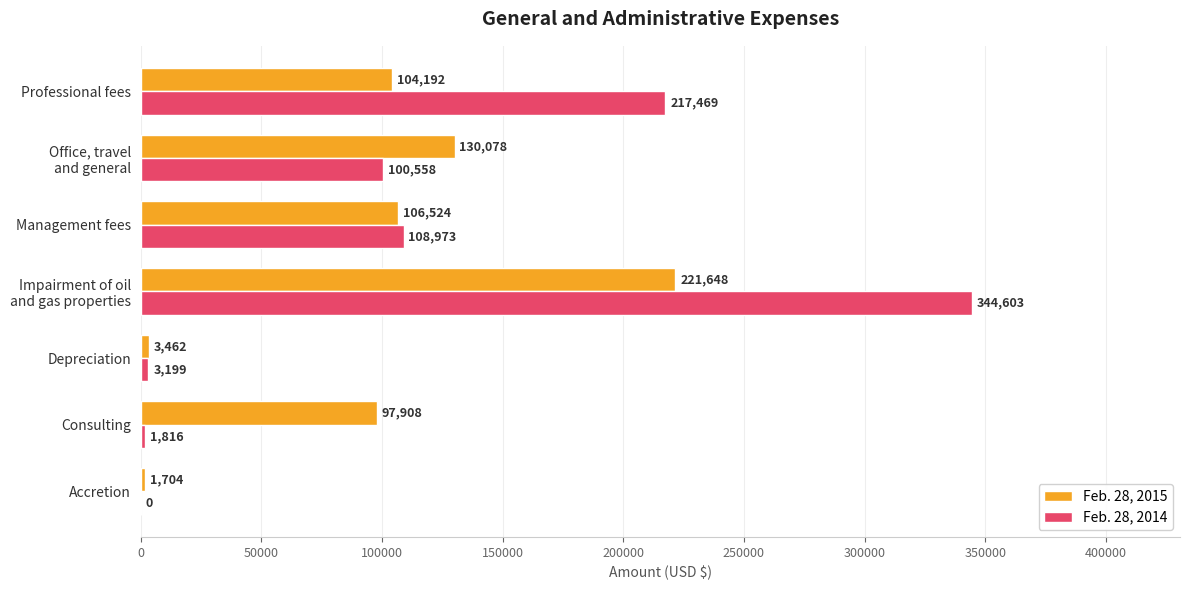

At which label is Feb. 28, 2014 closest to 172301?

Professional fees